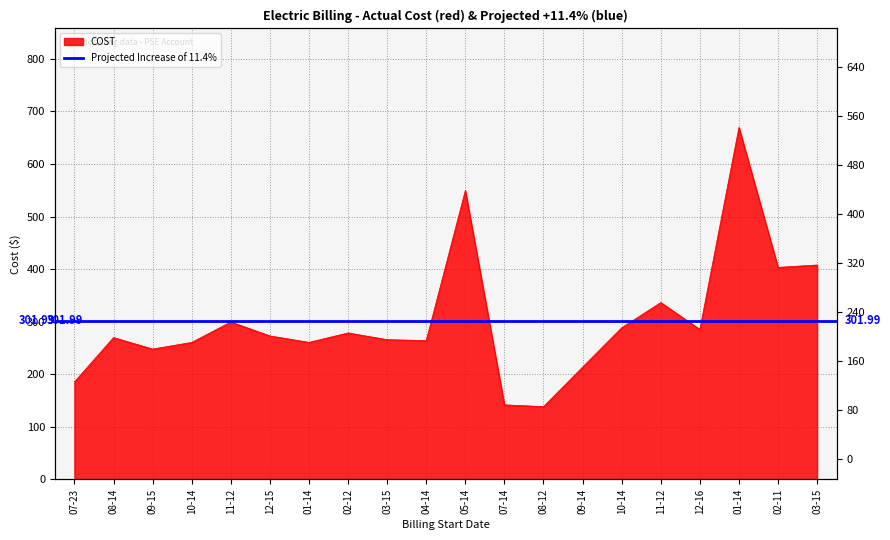

What is the approximate value at 04-14?

264.1